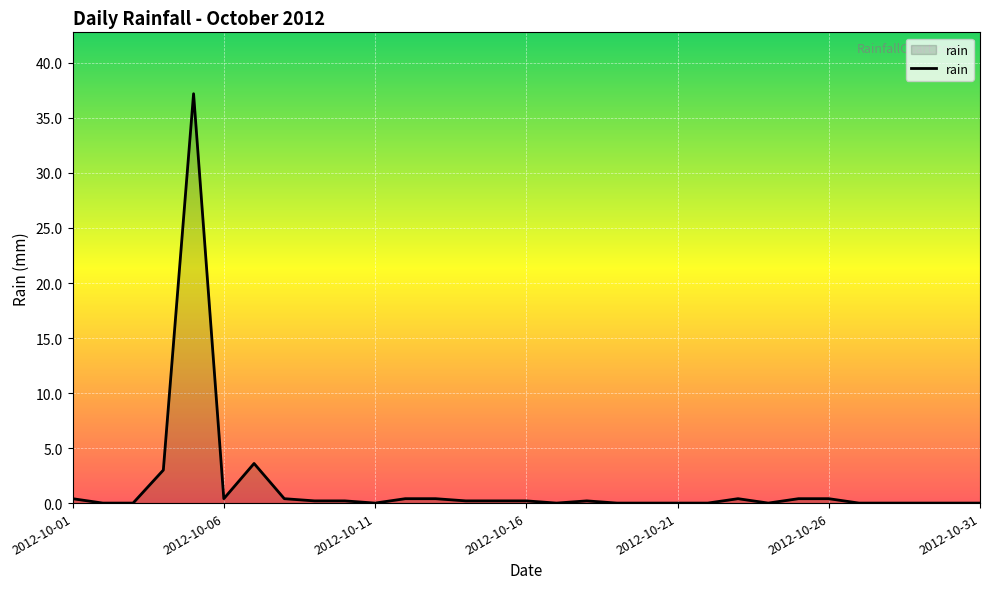

What is the maximum value shown in the chart?

37.2